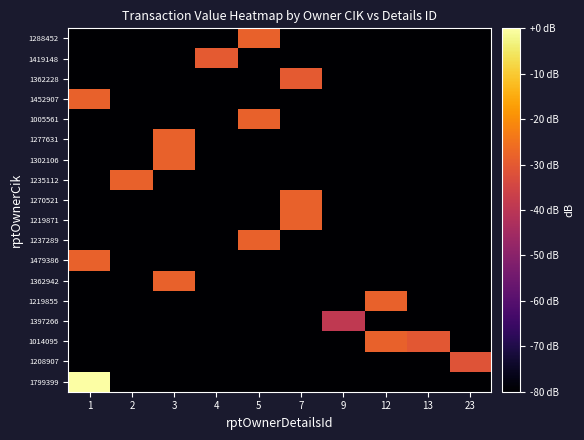

At 23, list the series in order from smallest to largest.

1799399, 1014095, 1397266, 1219855, 1362942, 1479386, 1237289, 1219871, 1270521, 1235112, 1302106, 1277631, 1005561, 1452907, 1362228, 1419148, 1288452, 1208907